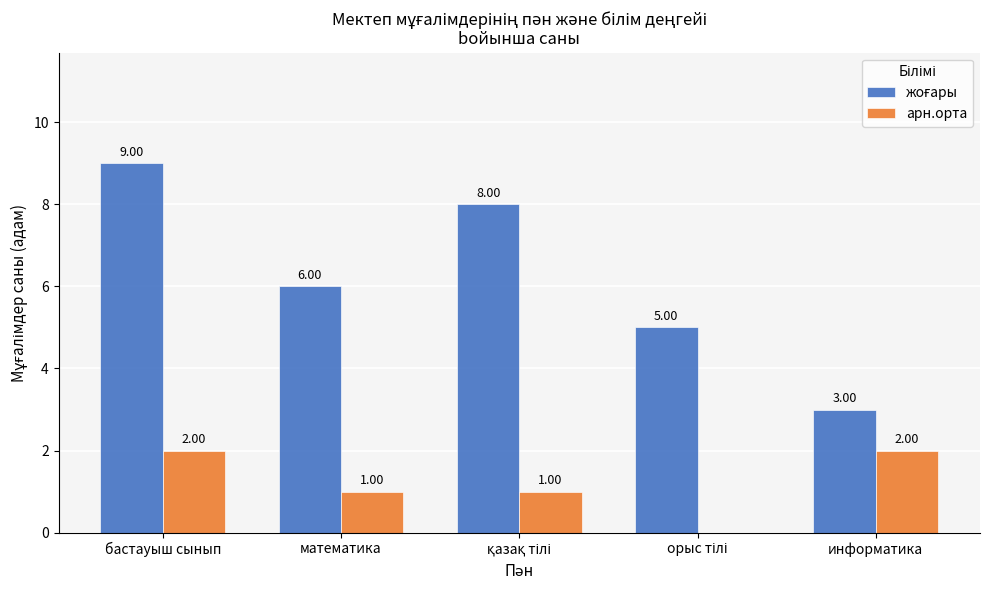

What is the sum of all арн.орта values?

6